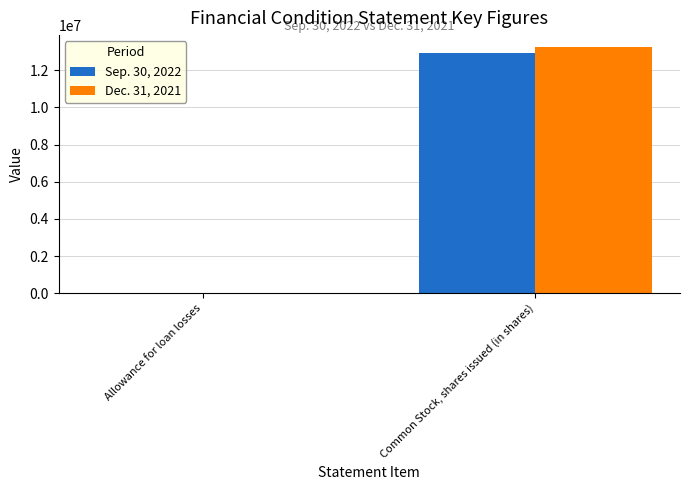

At which category does the chart reach its peak across all series?

Common Stock, shares issued (in shares)